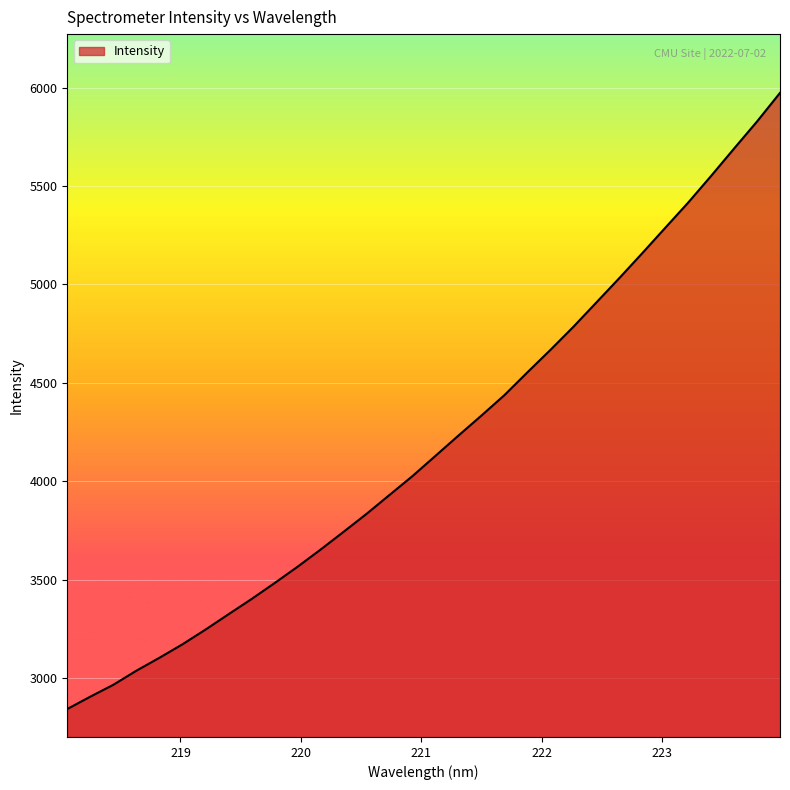

What is the greatest value displayed?

5973.8